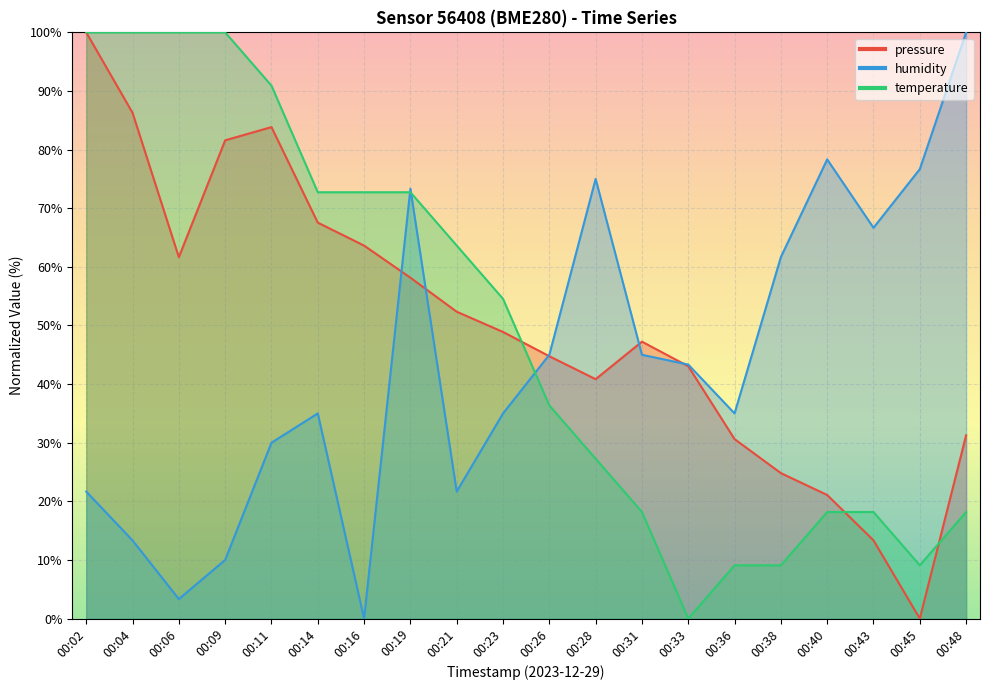

What is the value of the pressure point at the 12th from the left?

40.8